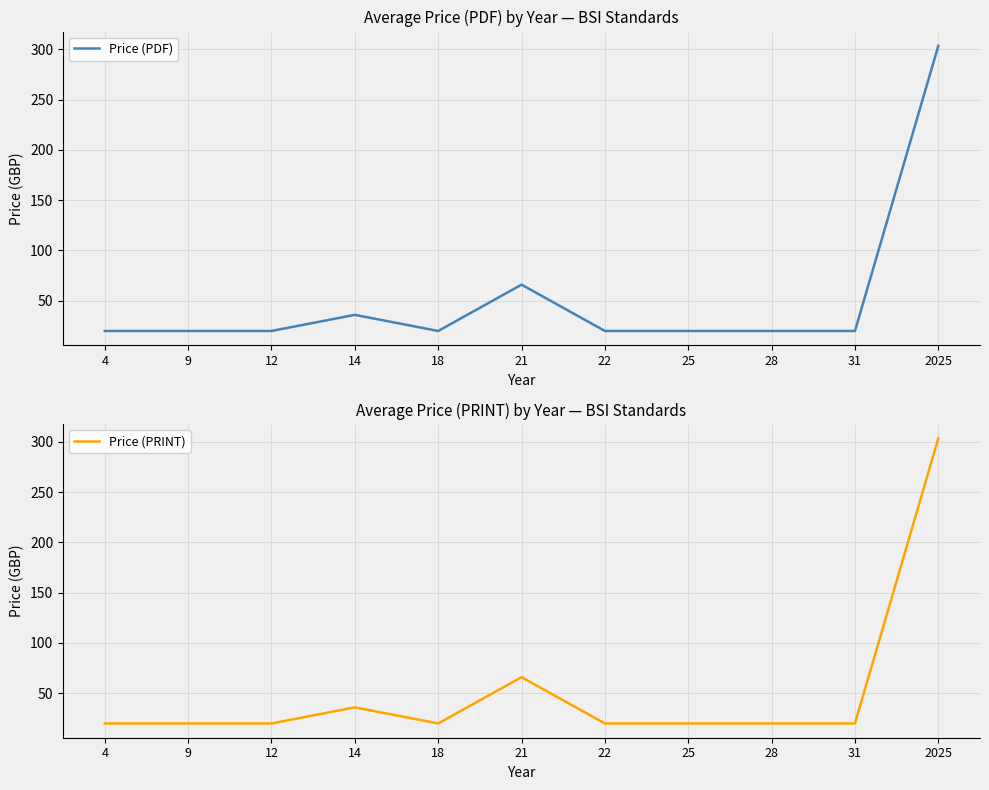

Reading right to left, transcribe all the data shown in this chart.

Price (PDF): 303.4	20.0	20.0	20.0	20.0	66.0	20.0	36.0	20.0	20.0	20.0
Price (PRINT): 303.4	20.0	20.0	20.0	20.0	66.0	20.0	36.0	20.0	20.0	20.0